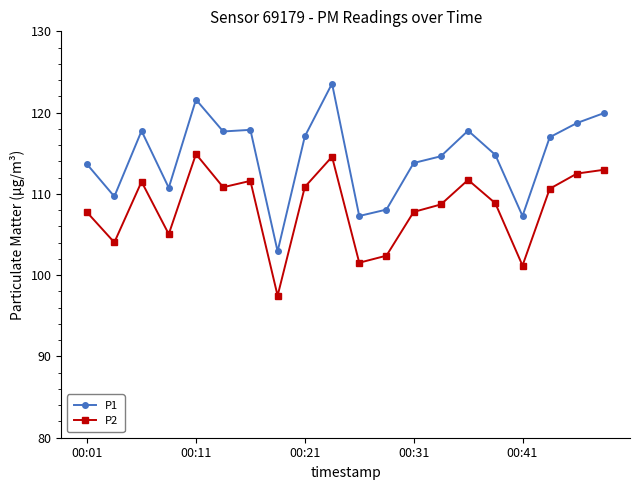

True or false: P2 and P1 intersect in this chart.

False